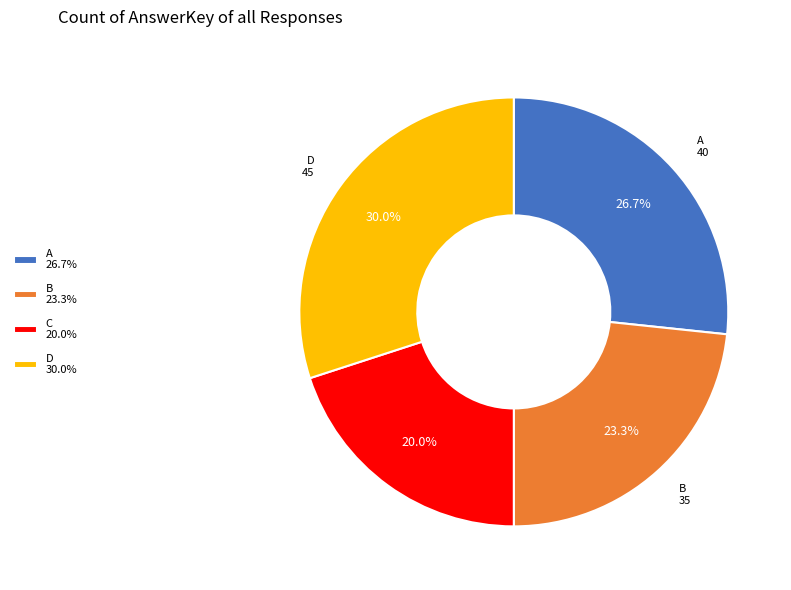

What percentage do D and B together represent?

53.3%